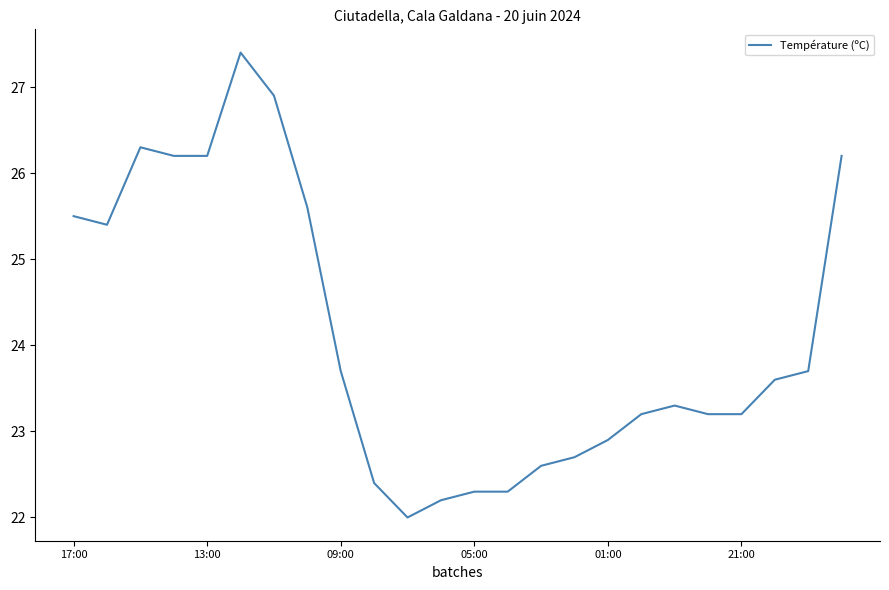

What is the greatest value displayed?

27.4